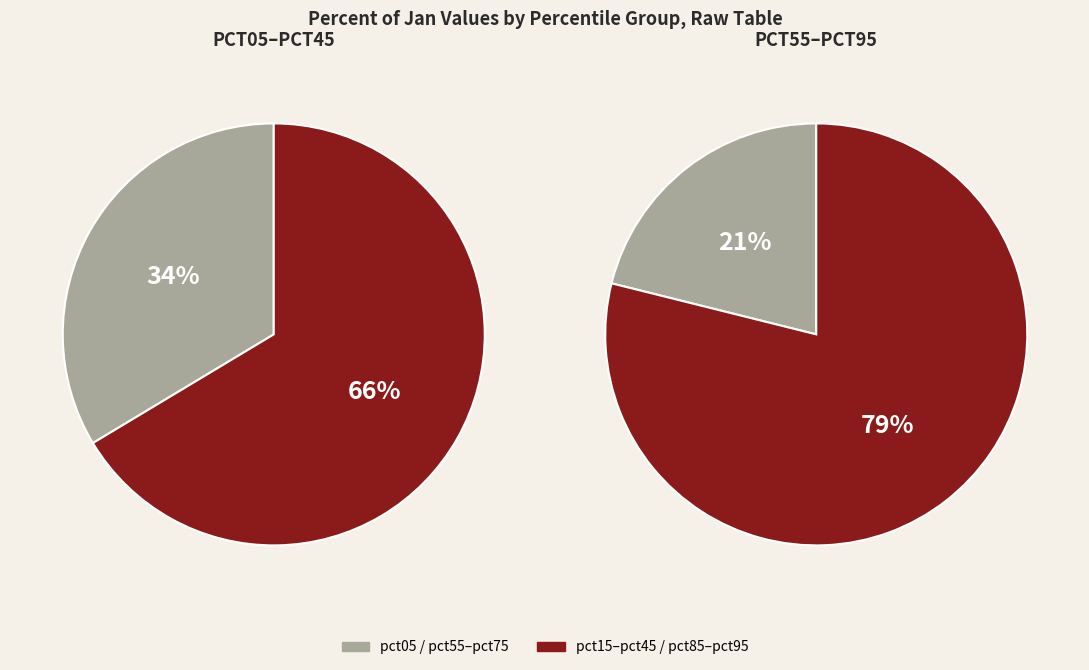

True or false: pct45 accounts for 13% of the total.

False